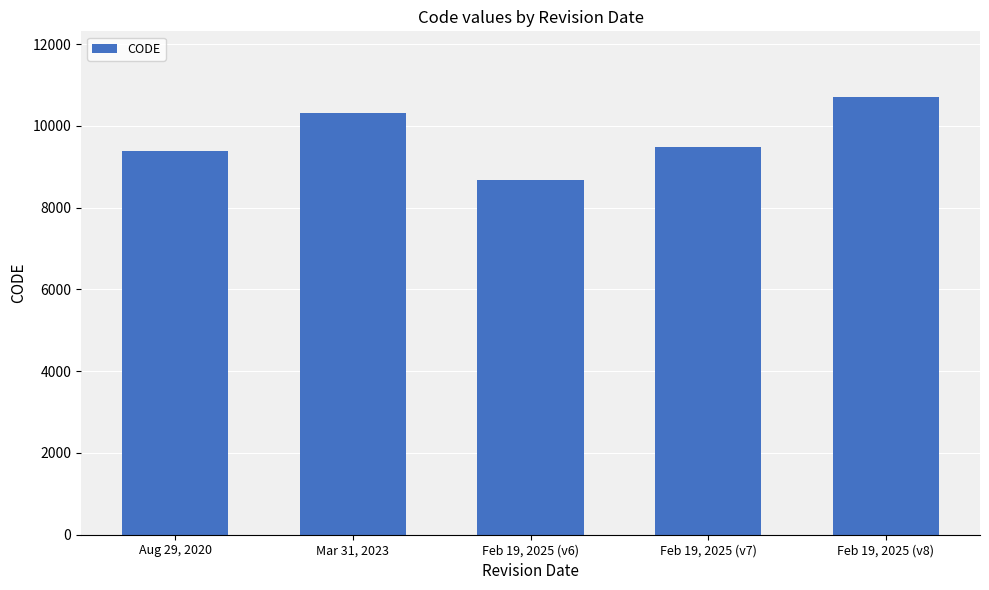

At which label is the value closest to 9691?

Feb 19, 2025 (v7)